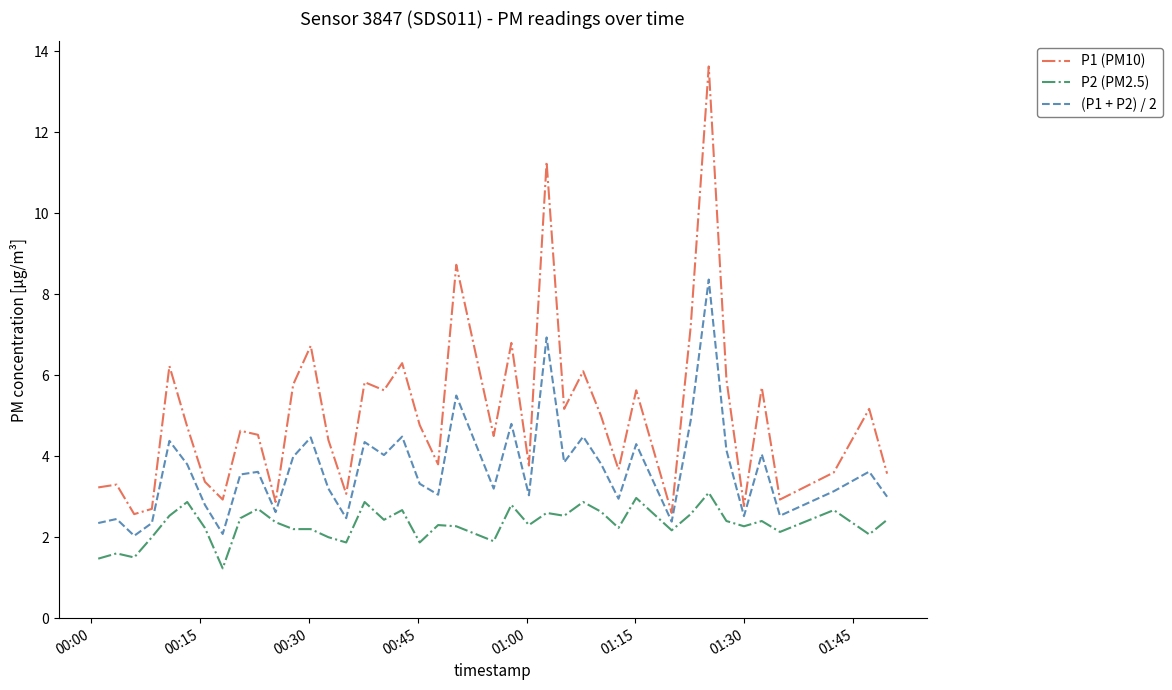

True or false: P1 (PM10) and P2 (PM2.5) cross at least once.

False